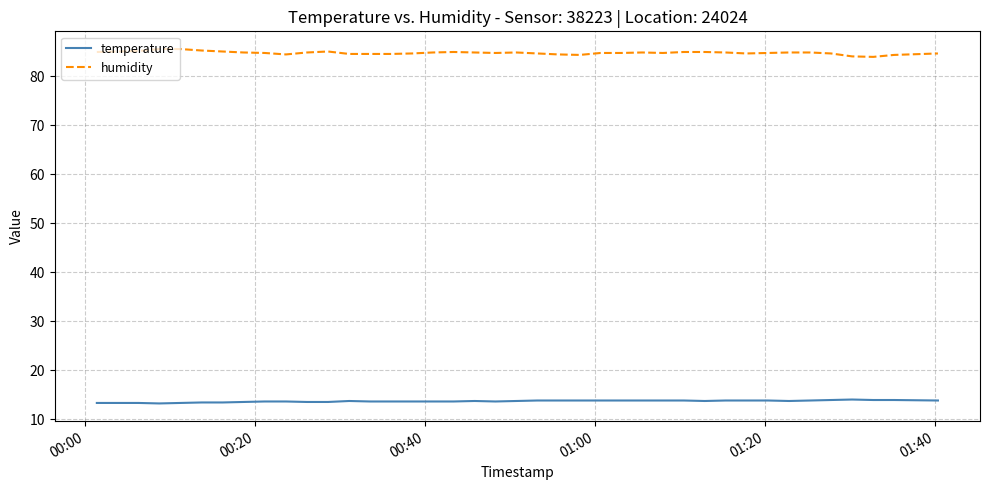

Rank the series by their maximum value, from lowest to highest.

temperature, humidity